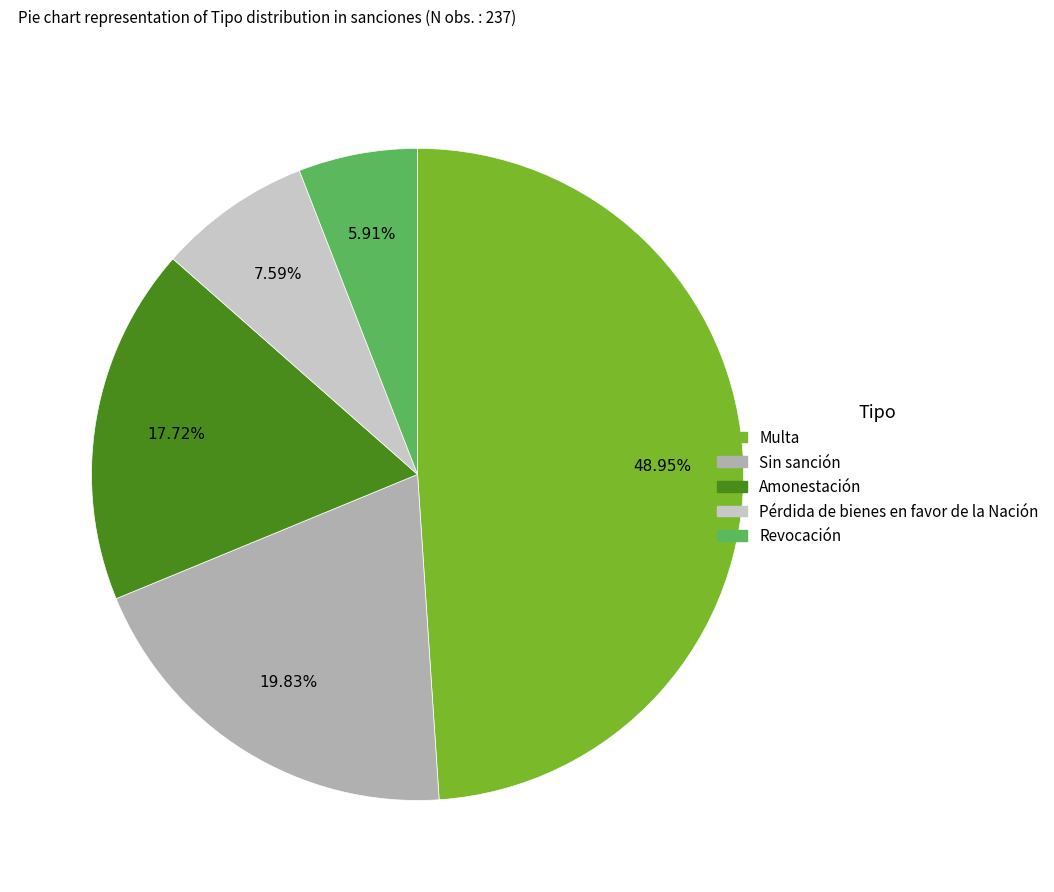

Rank the categories by value from highest to lowest.

Multa, Sin sanción, Amonestación, Pérdida de bienes en favor de la Nación, Revocación